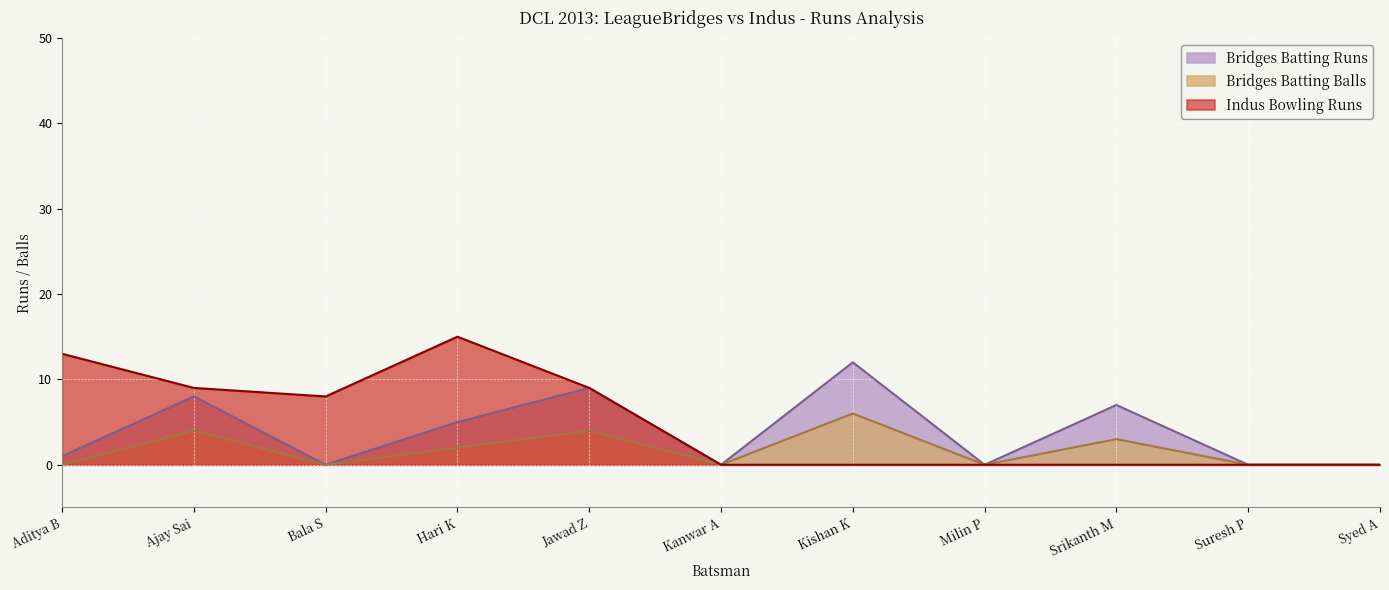

What is the sum of the Bridges Batting Balls values at Suresh P and Hari K?

2